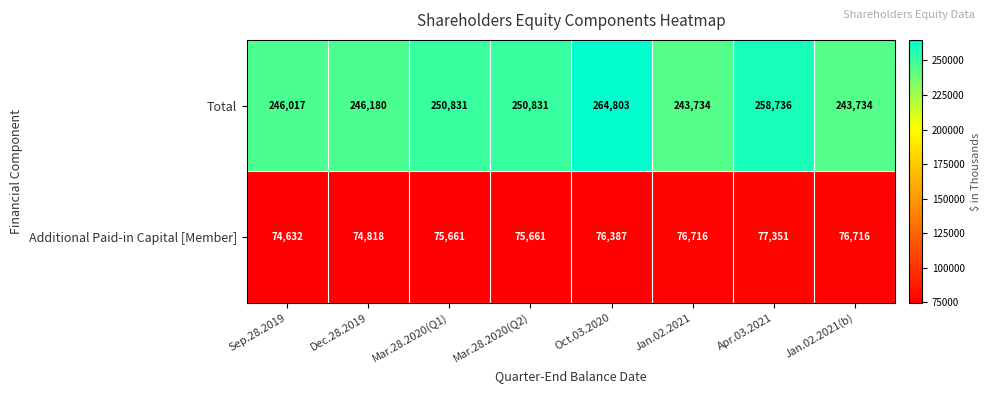

What is the difference between the Additional Paid-in Capital [Member] values at Mar.28.2020(Q2) and Jan.02.2021(b)?

1055